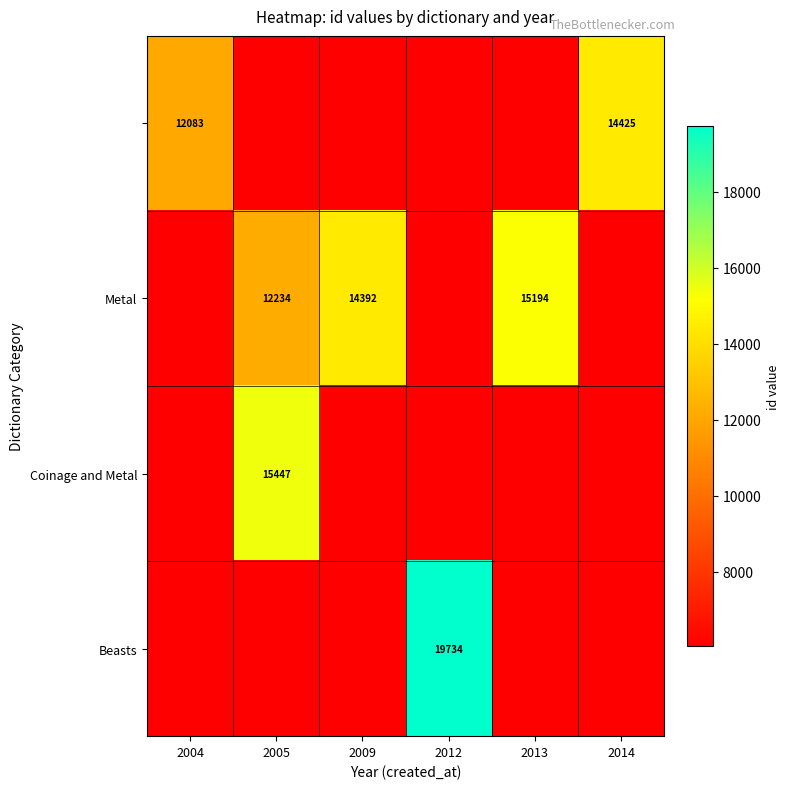

The value of Beasts at 2012 is 8748.1. True or false?

False